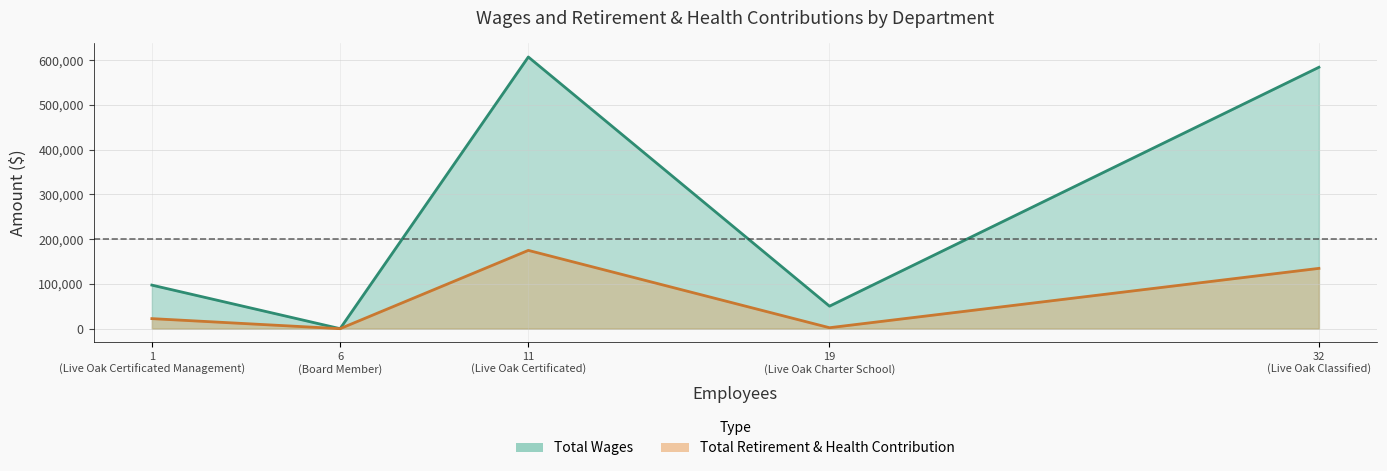

True or false: Total Retirement & Health Contribution and Total Wages intersect in this chart.

False